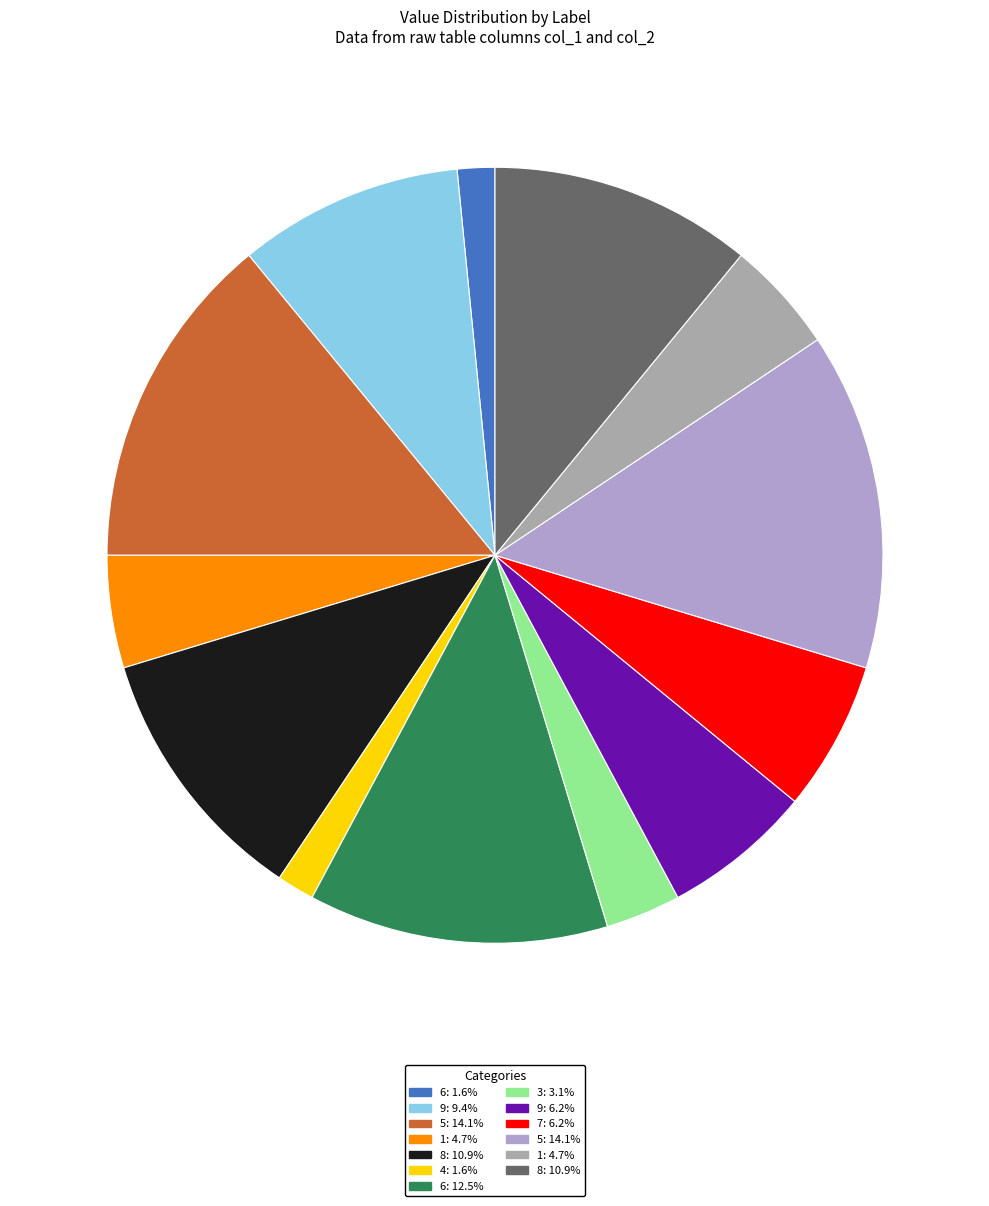

How many segments does this pie chart have?

13